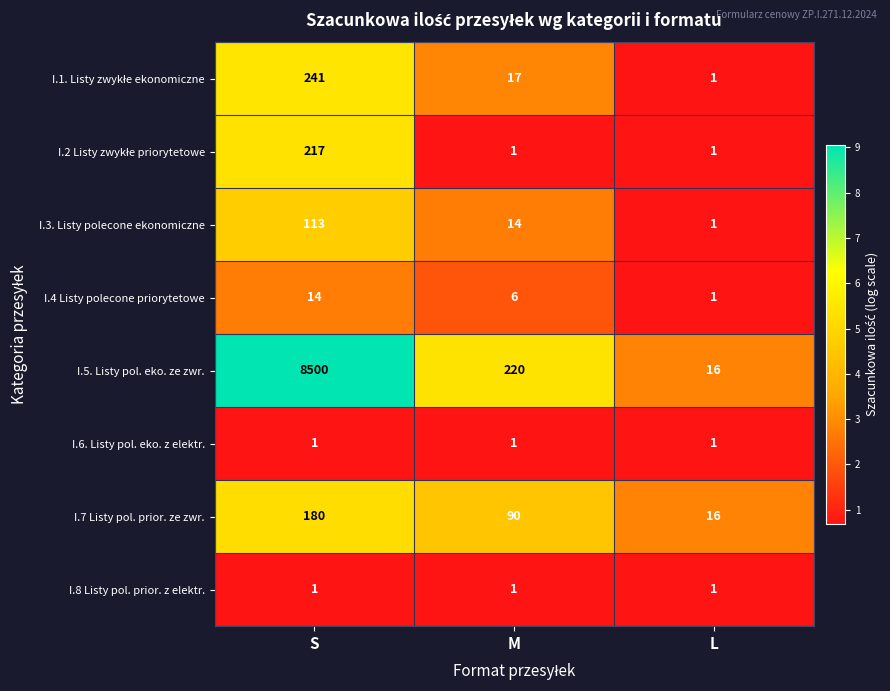

The I.3. Listy polecone ekonomiczne series shows 8 at M. True or false?

False